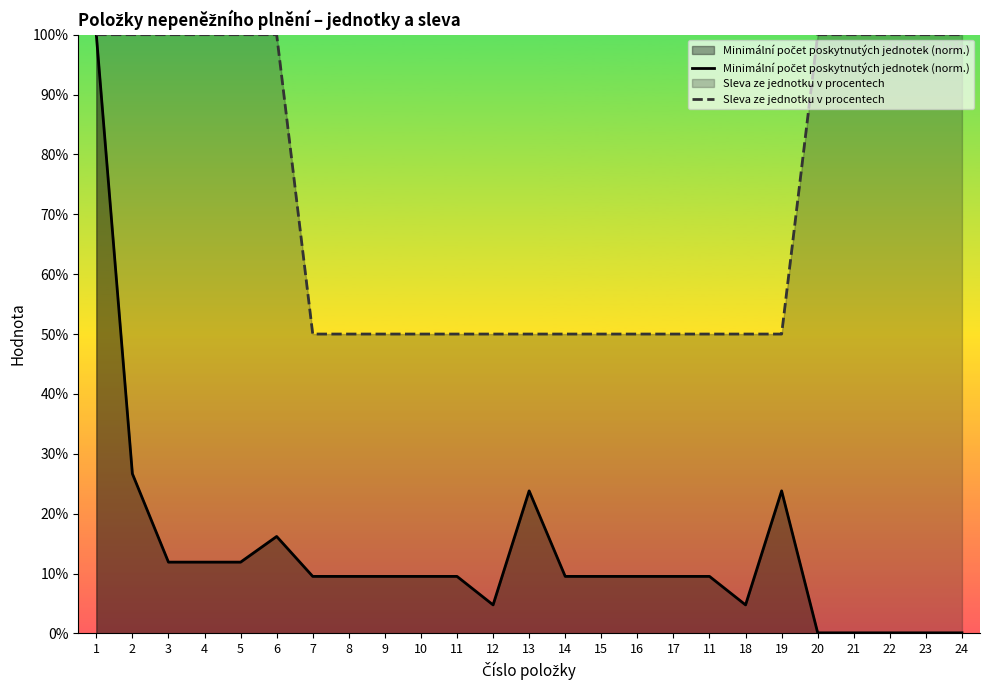

How many Sleva ze jednotku v procentech values are between 50 and 100?

25